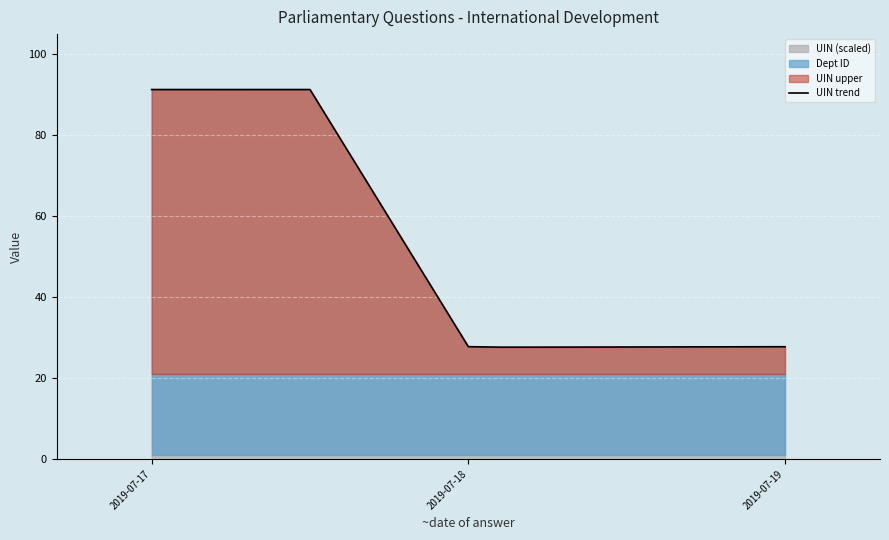

Reading left to right, transcribe all the data shown in this chart.

91.2	91.2	91.2	91.2	91.2	91.2	27.7	27.6	27.6	27.7